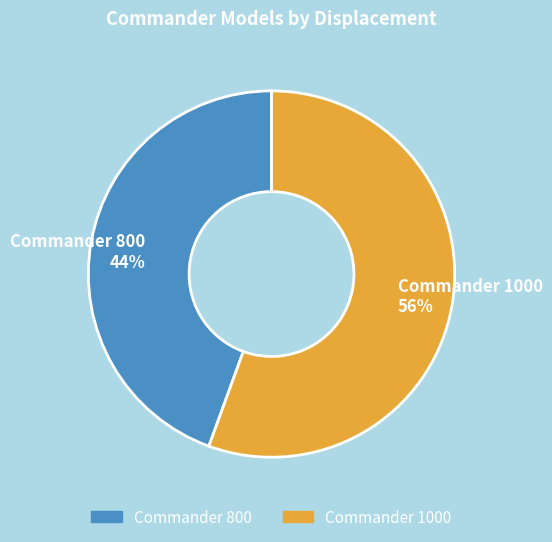

Between Commander 1000 56% and Commander 800 44%, which is larger?

Commander 1000 56%